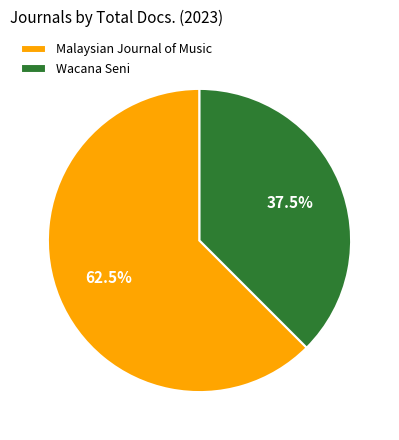

What is the majority slice?

Malaysian Journal of Music